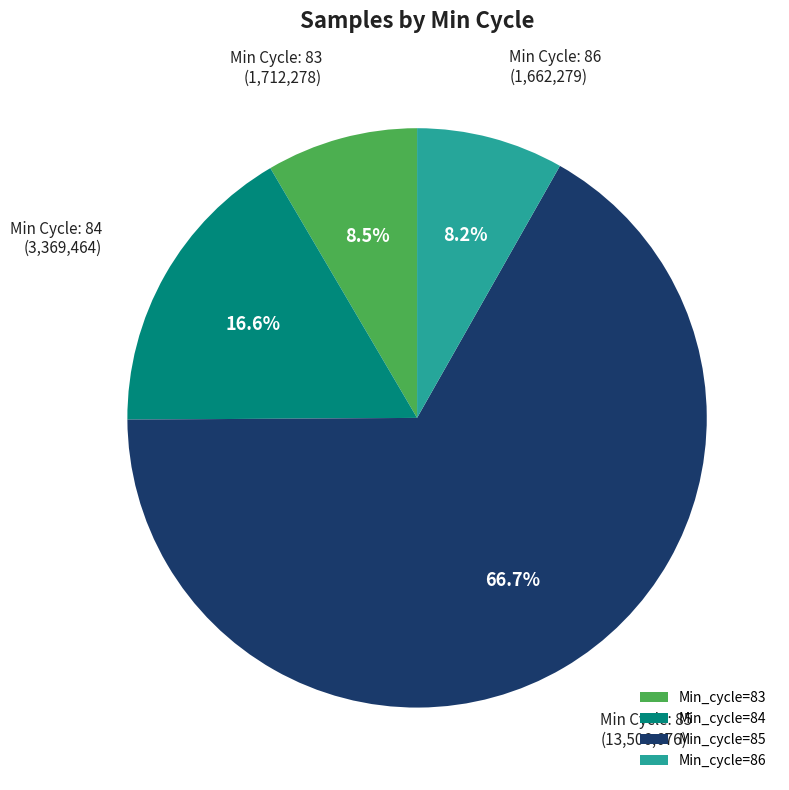

Count the number of slices in the pie.

4